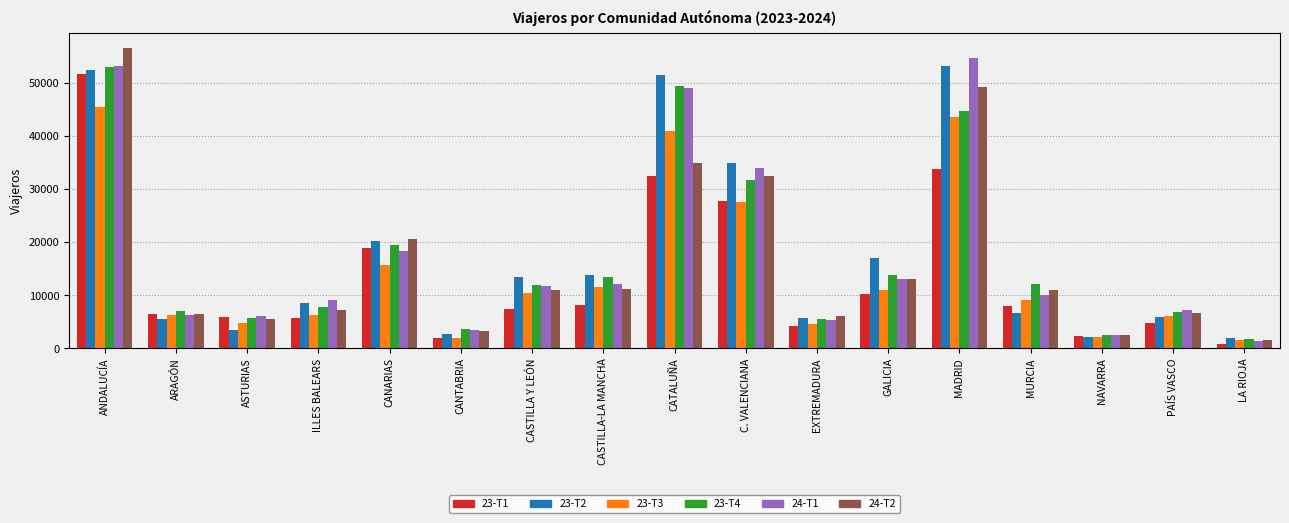

What is the label of the 2nd bar from the right?

PAÍS VASCO